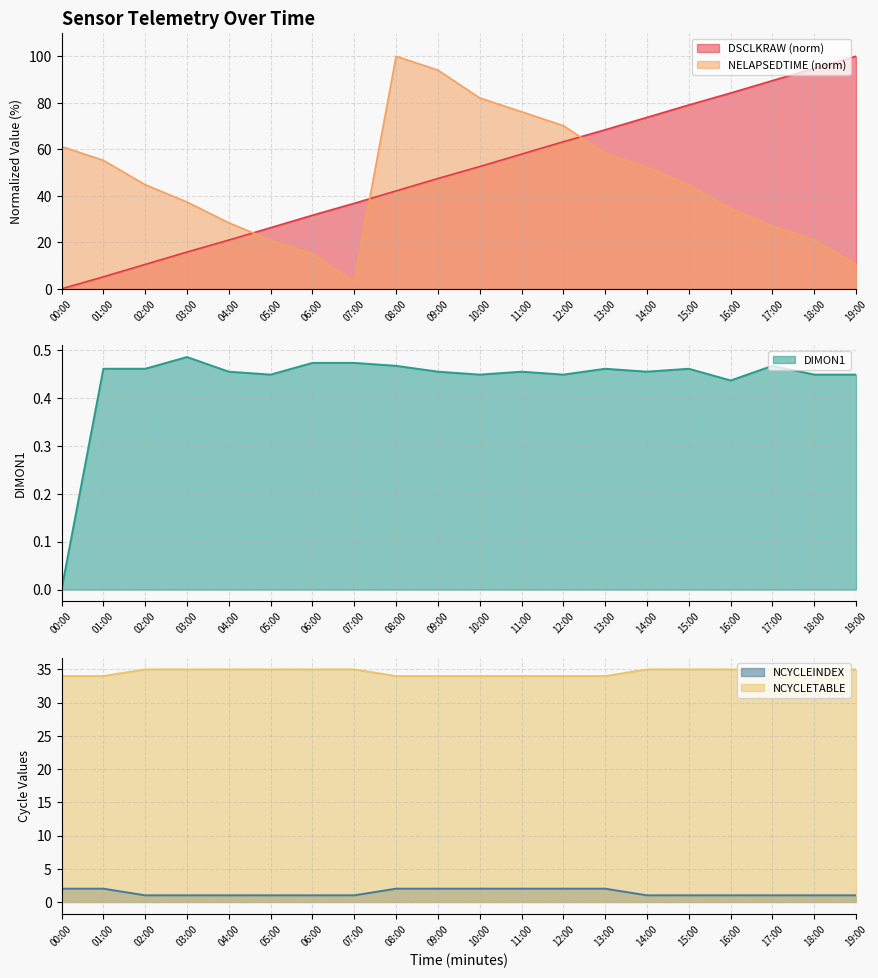

Count the NCYCLEINDEX values in the range 1 to 2.

20